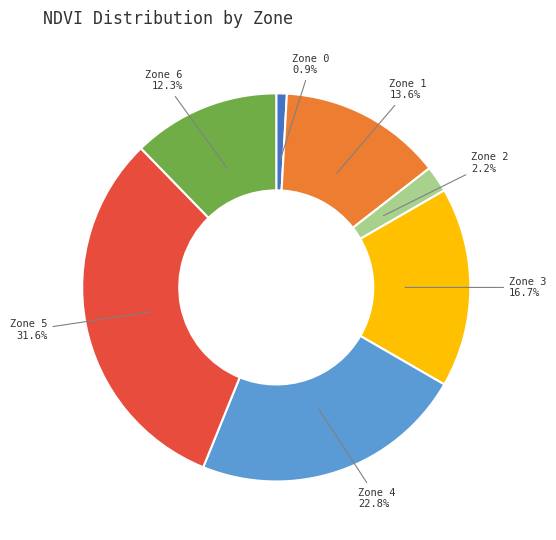

Is there a majority slice in this chart?

No